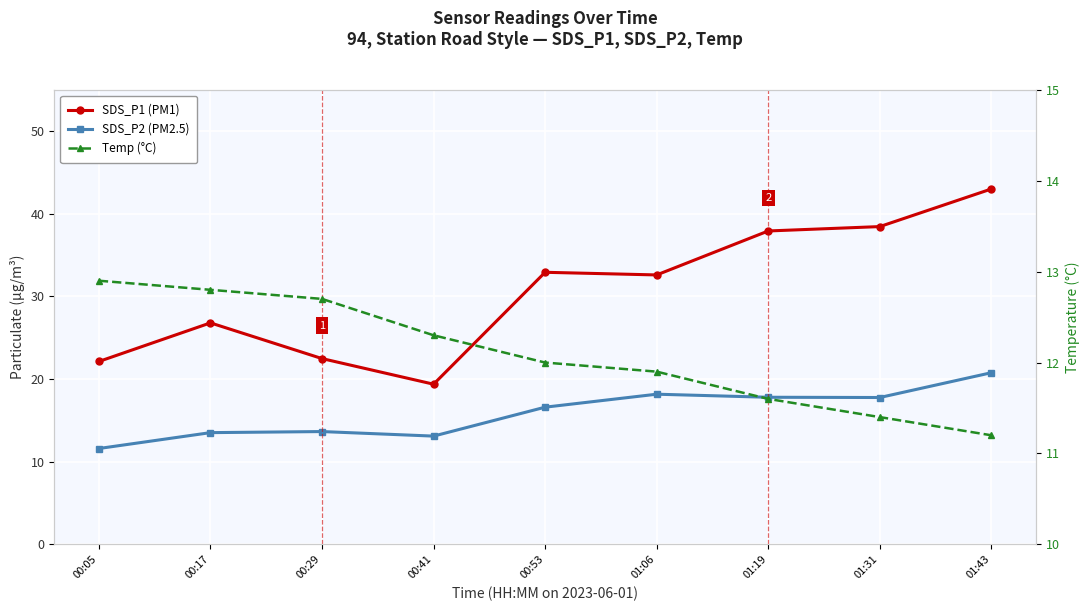

The SDS_P2 (PM2.5) series shows 11.6 at 00:05. True or false?

True